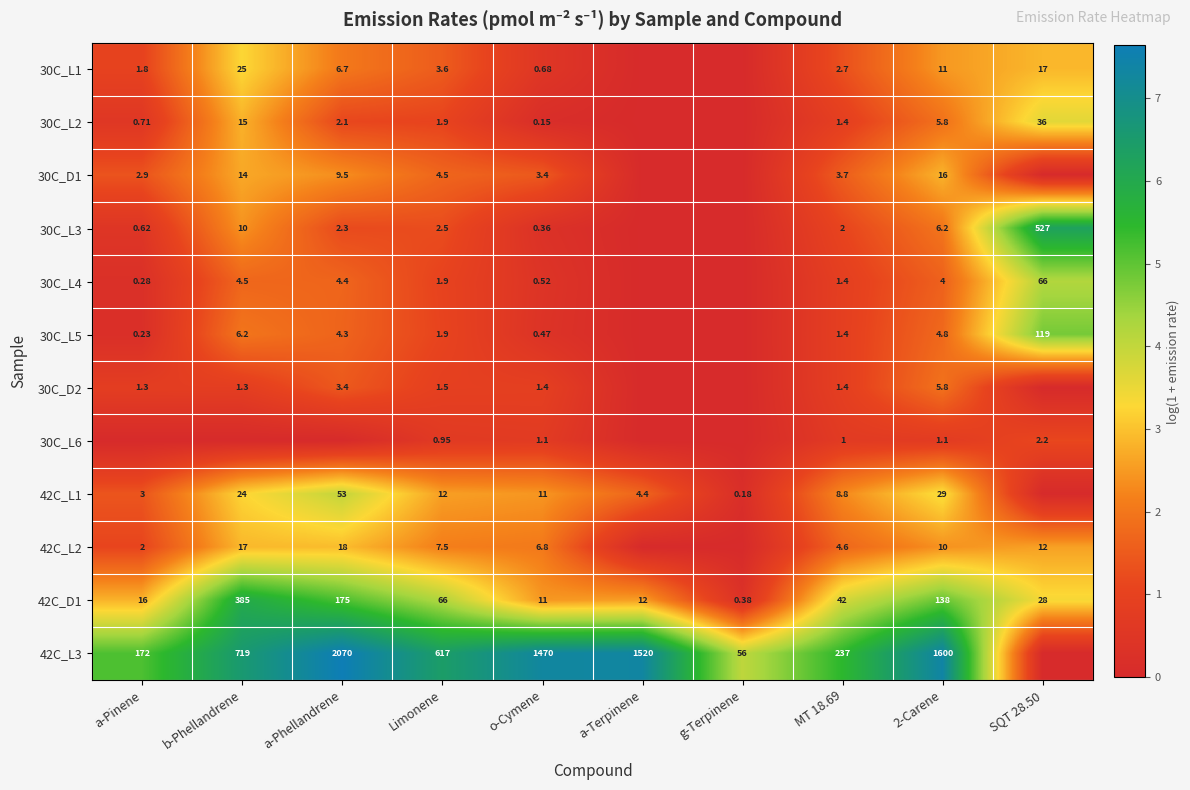

Which has a higher value, a-Pinene or g-Terpinene?

a-Pinene